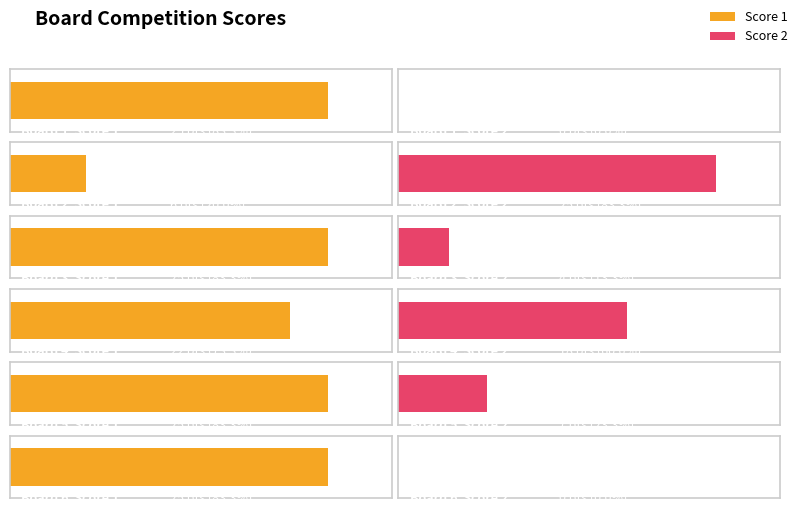

Which category has the lowest value in the Score 2 series?

Board 1